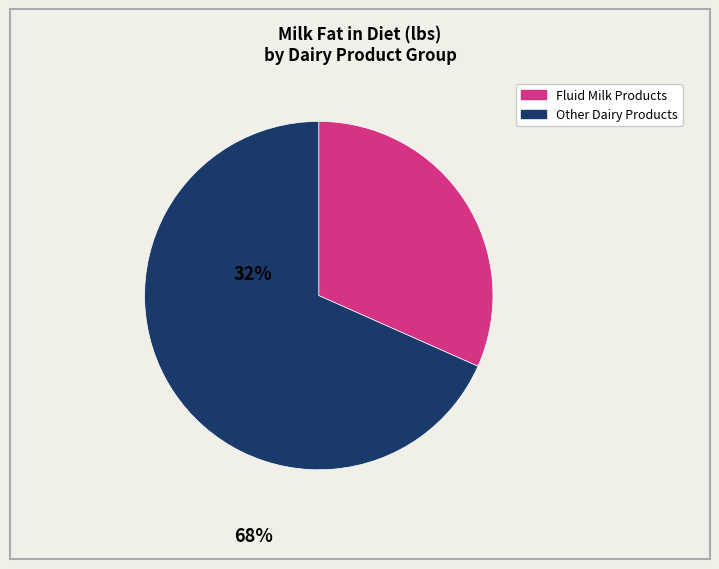

Does any single category account for the majority?

Yes